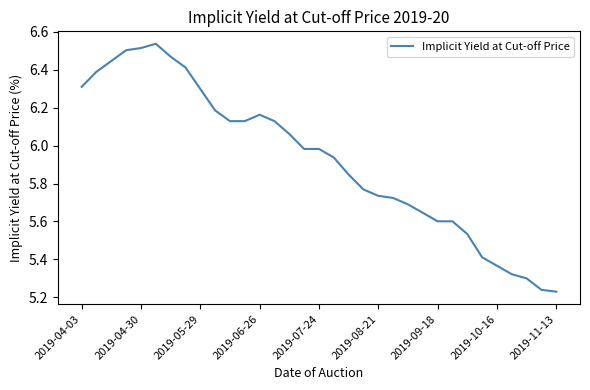

What is the greatest value displayed?

6.5